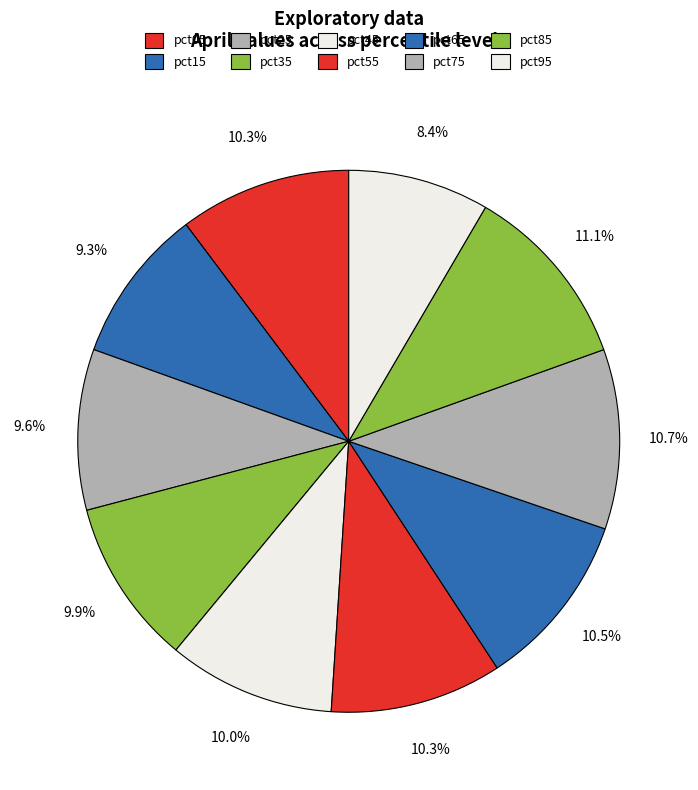

How many slices are in this pie chart?

10